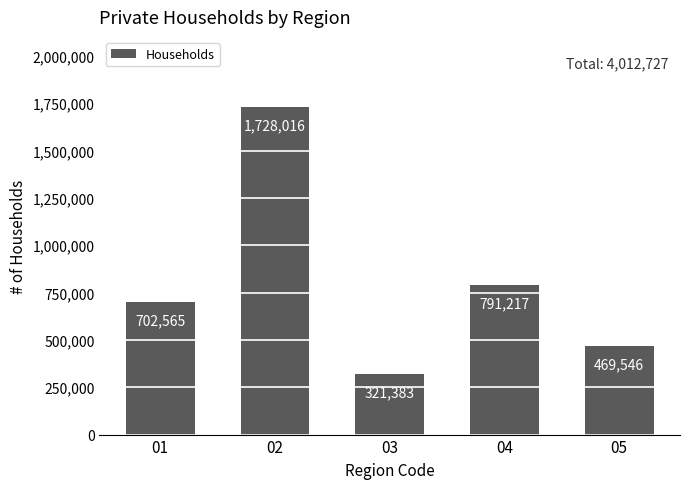

Are the bars grouped side by side (vs. stacked)?

No